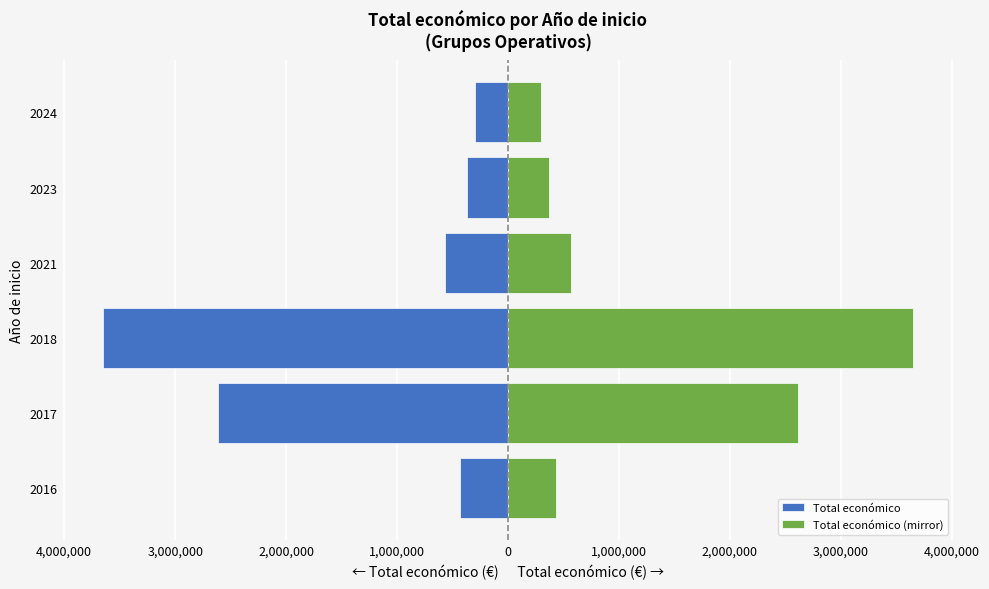

The Total económico (mirror) series shows 299799 at 2016. True or false?

False